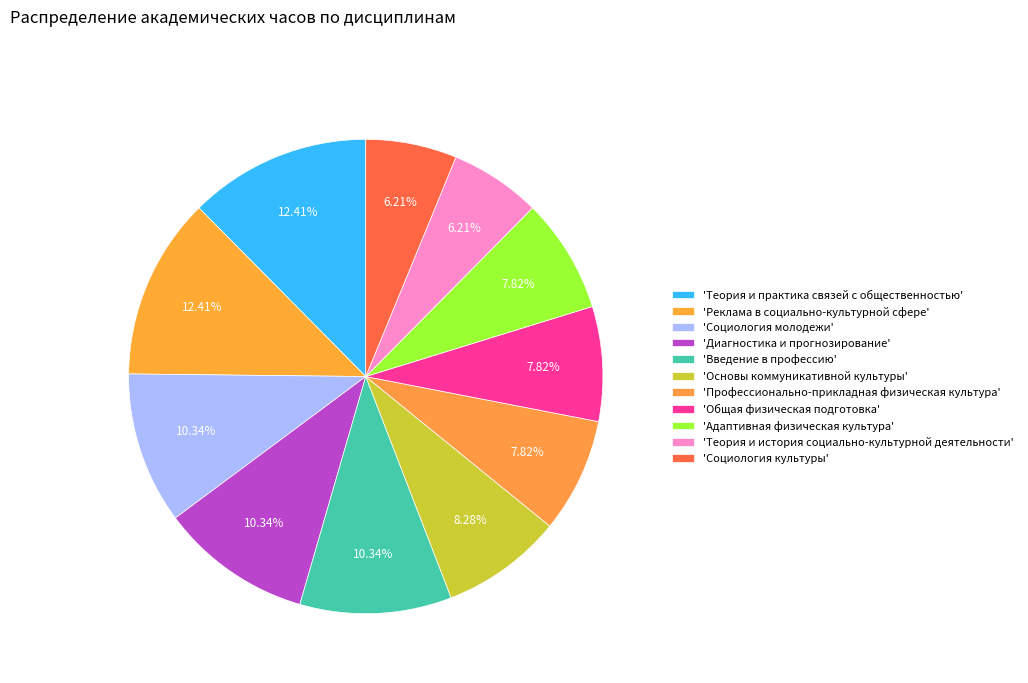

What is the largest slice in the pie chart?

Реклама в социально-культурной сфере